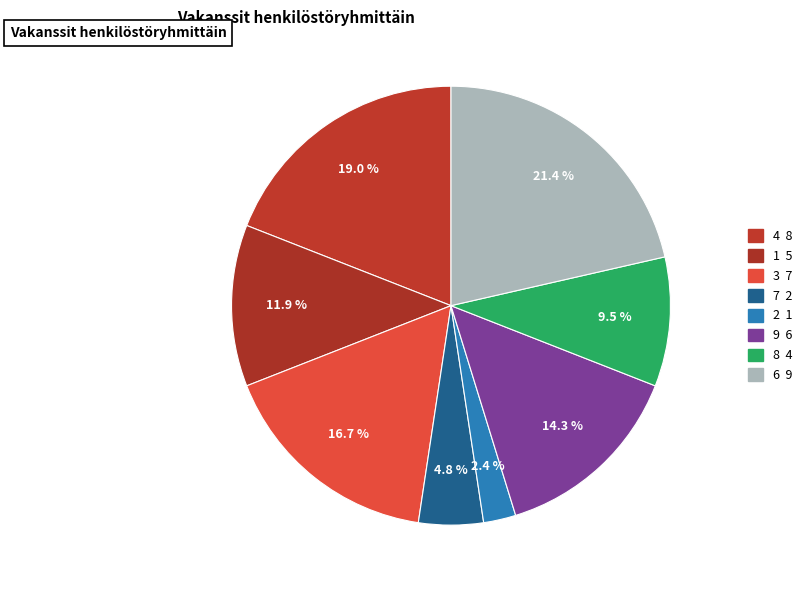

What percentage is NOT represented by 4?

81.0%